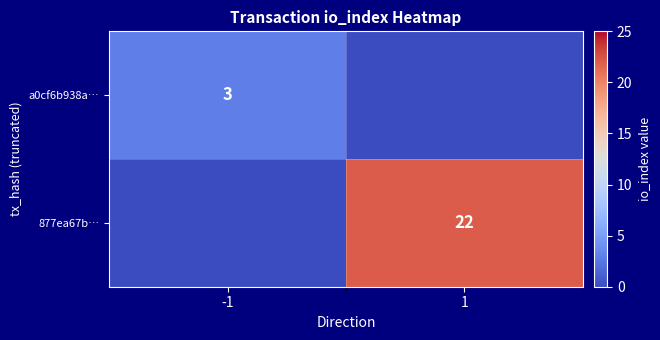

True or false: 877ea67b… has a value of 38 at 1.

False